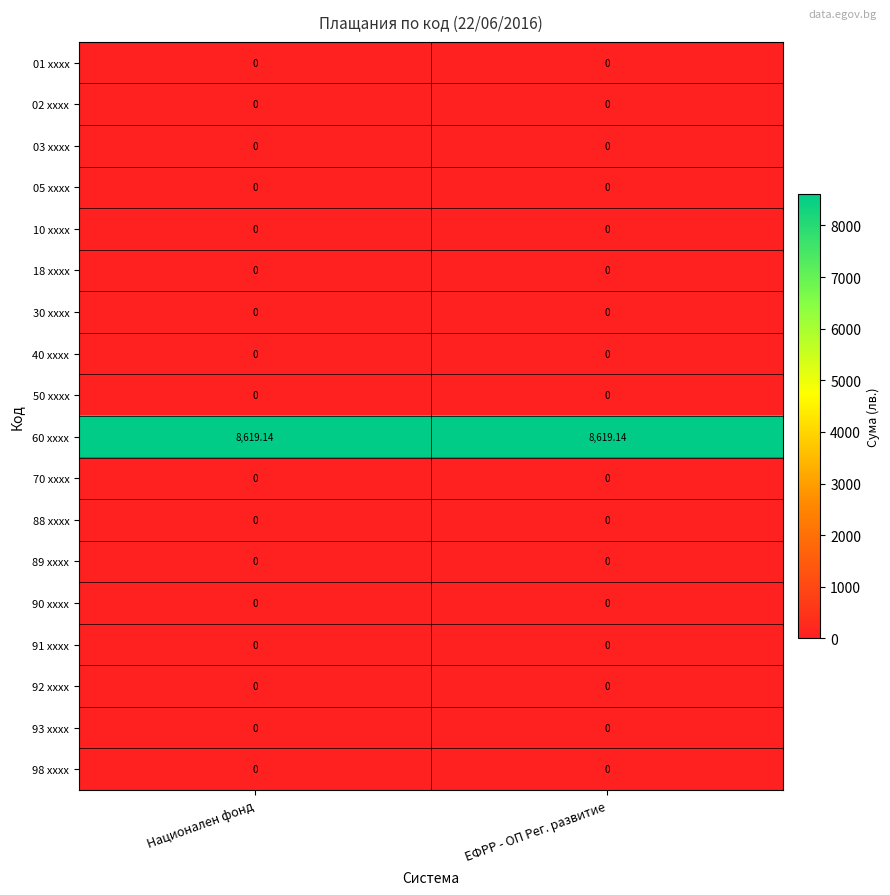

List the series in order of their peak value, highest first.

60 xxxx, 01 xxxx, 02 xxxx, 03 xxxx, 05 xxxx, 10 xxxx, 18 xxxx, 30 xxxx, 40 xxxx, 50 xxxx, 70 xxxx, 88 xxxx, 89 xxxx, 90 xxxx, 91 xxxx, 92 xxxx, 93 xxxx, 98 xxxx